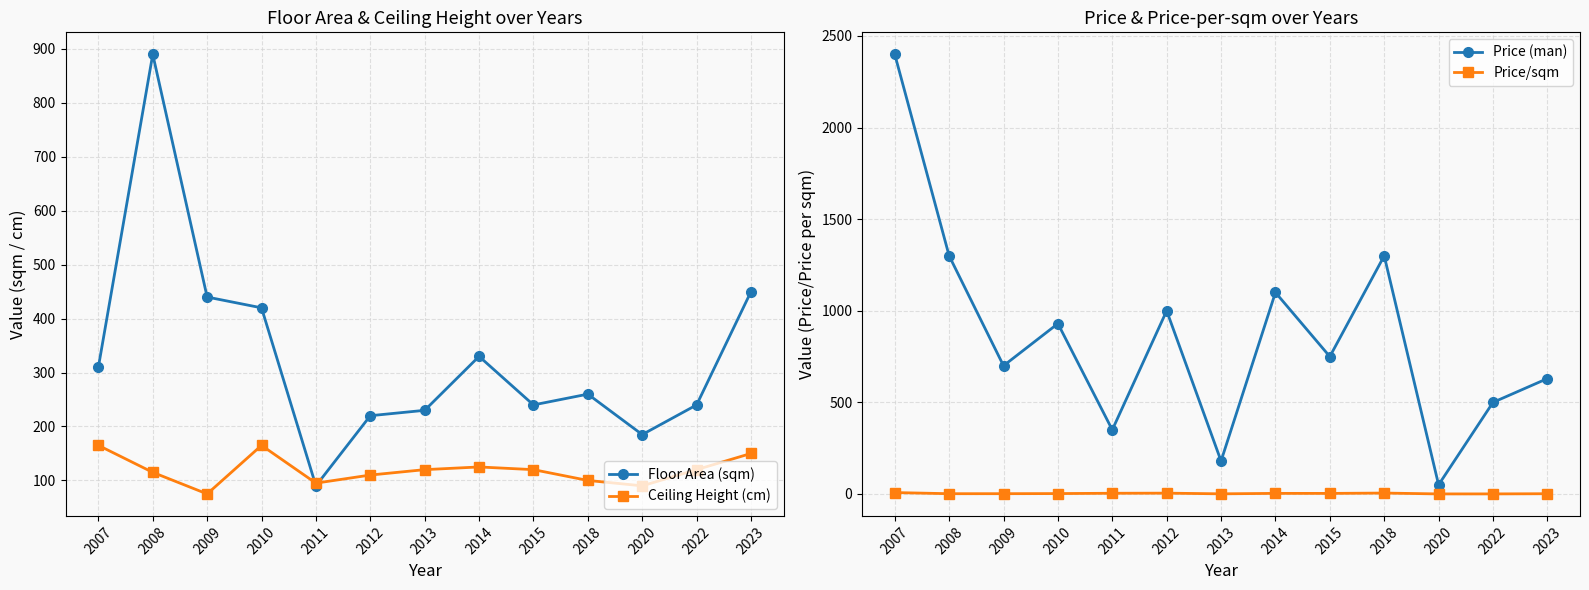

What is the spread (max minus min) of values at 2023?

628.6